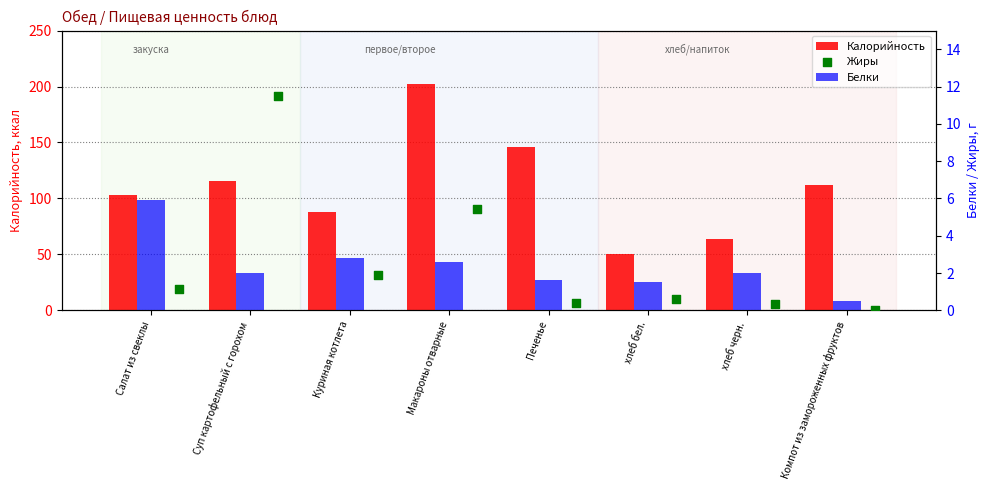

At which category is the sum across all series the highest?

Макароны отварные